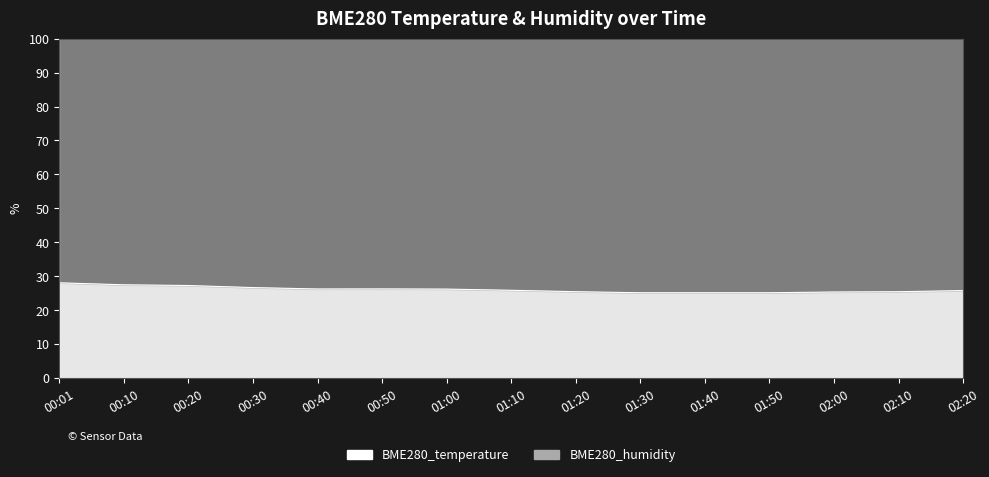

True or false: the data has more than 2 interior local peaks.

False